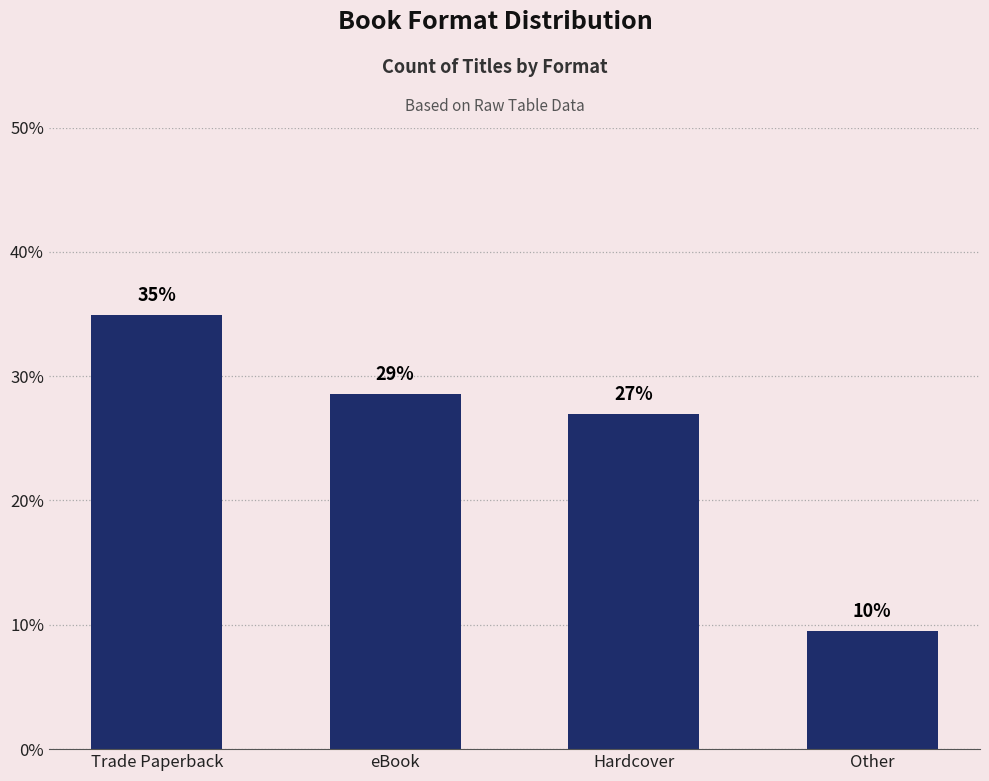

What is the sum of all values?

100.0